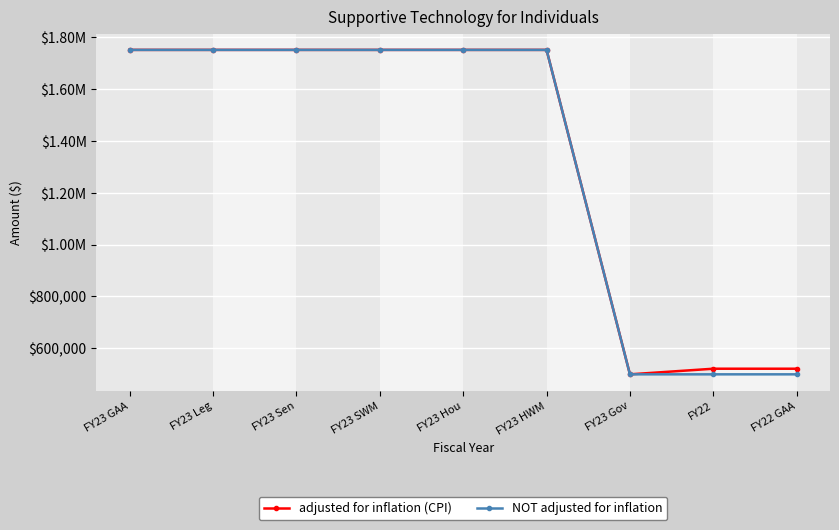

Reading right to left, list all the values displayed in this chart.

adjusted for inflation (CPI): FY22 GAA=521631	FY22=521631	FY23 Gov=500000	FY23 HWM=1750000	FY23 Hou=1750000	FY23 SWM=1750000	FY23 Sen=1750000	FY23 Leg=1750000	FY23 GAA=1750000
NOT adjusted for inflation: FY22 GAA=500000	FY22=500000	FY23 Gov=500000	FY23 HWM=1750000	FY23 Hou=1750000	FY23 SWM=1750000	FY23 Sen=1750000	FY23 Leg=1750000	FY23 GAA=1750000